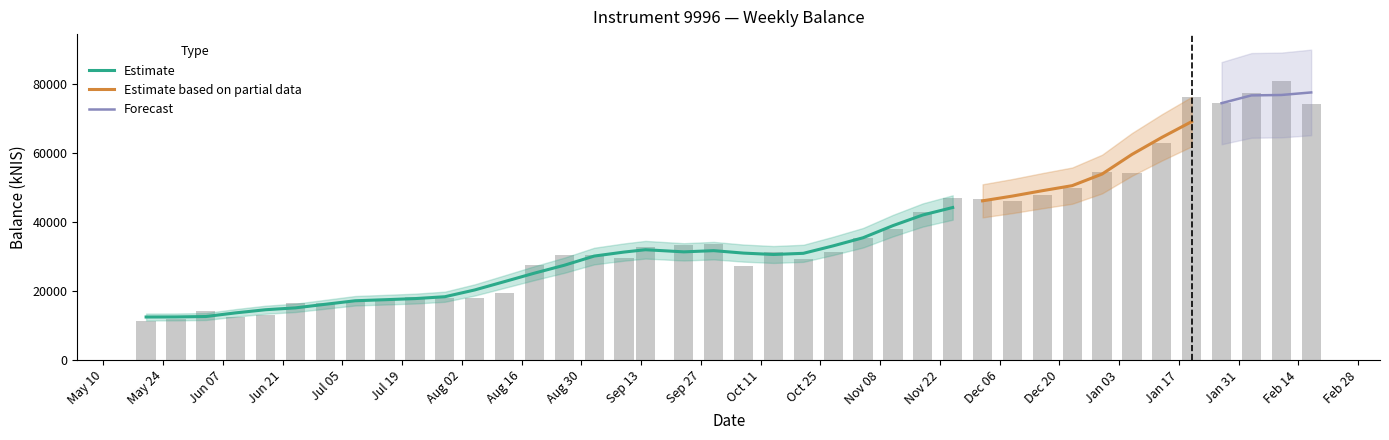

The value at 2021-11-18 is 43003.4. True or false?

True